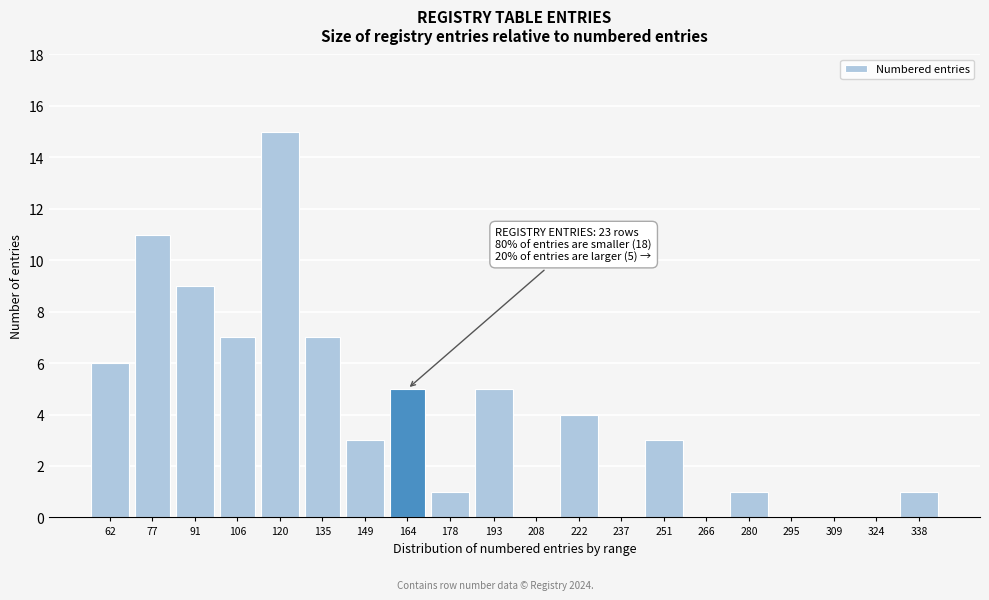

What is the maximum value shown in the chart?

15